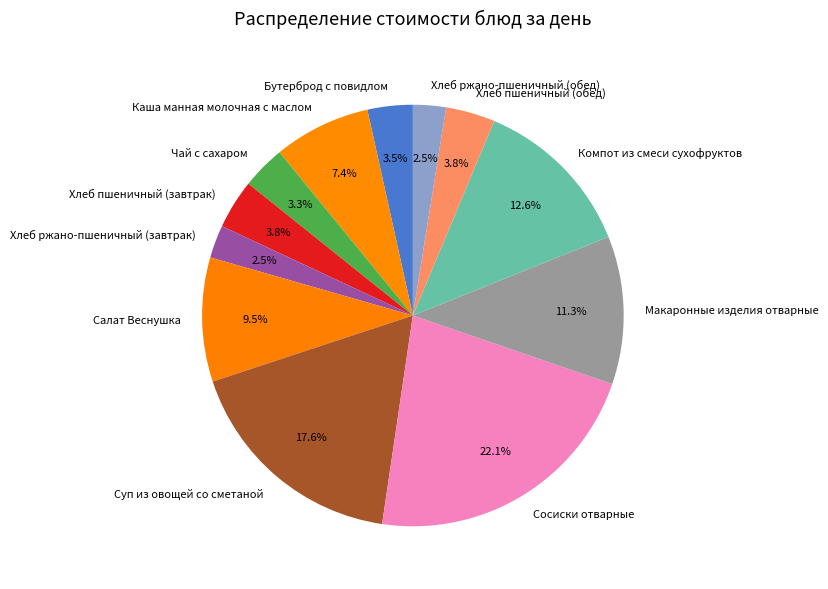

To the nearest percent, what is the difference between the Хлеб пшеничный (обед) and Суп из овощей со сметаной slice percentages?

14%